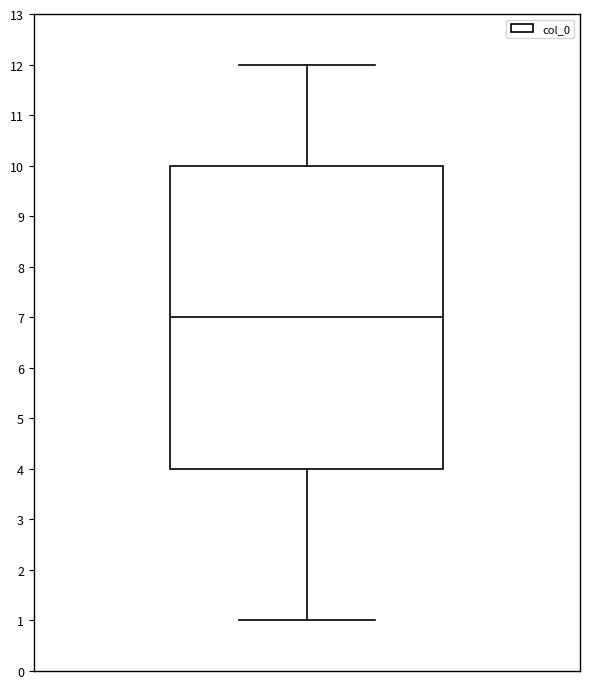

Transcribe this box plot: give where the median line is, the range the box spans, and where the two whiskers end, as read against the y-axis. The values are not printed on the chart, so give them approximately, as read against the axis.

median 7, box 4 to 10, whiskers 1 to 12